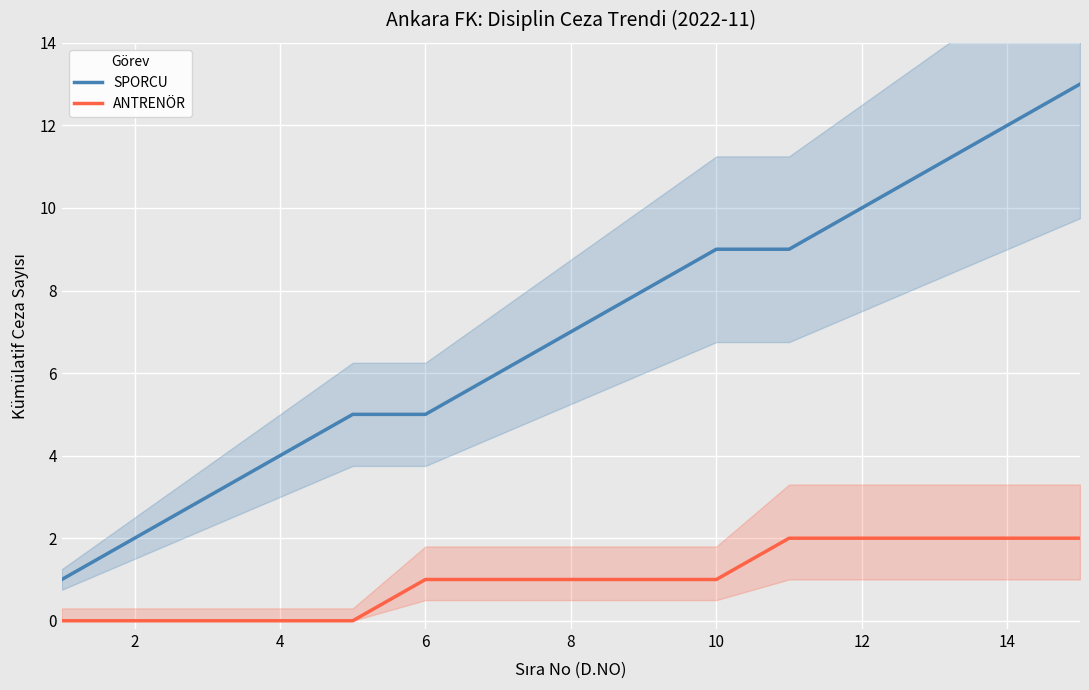

What is the maximum value for SPORCU?

13